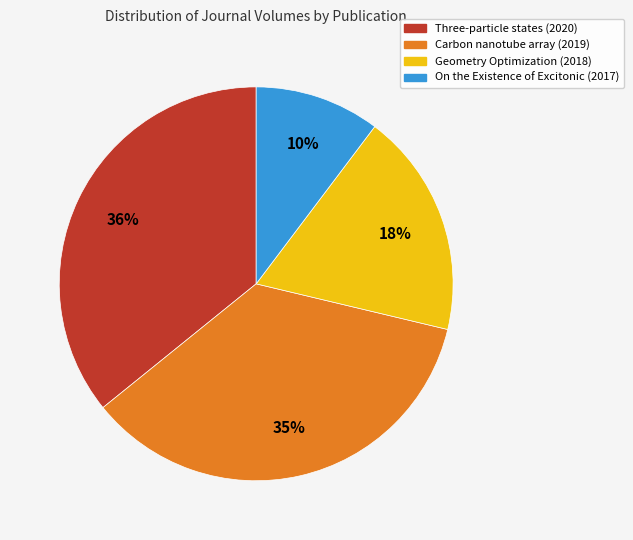

Is there a majority slice in this chart?

No